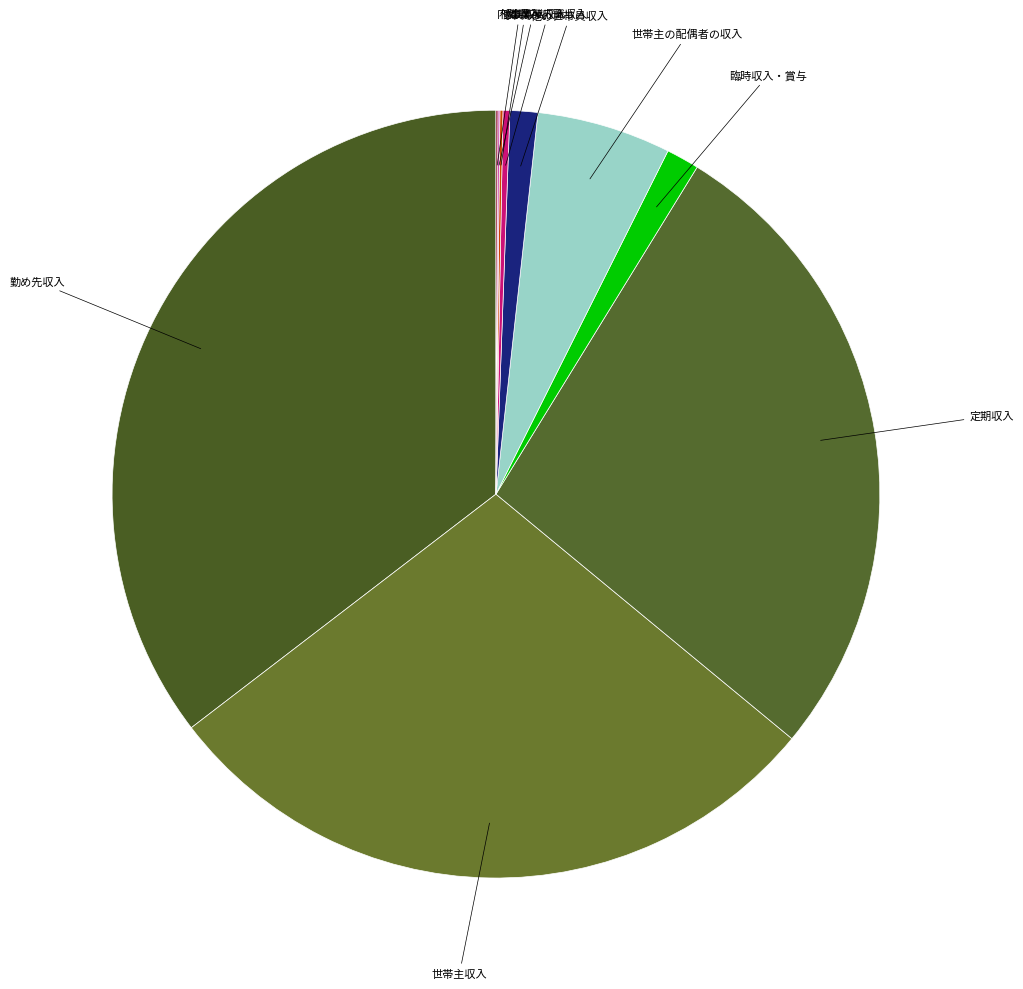

Rank the categories by value from lowest to highest.

内職収入, 他の事業収入, 家賃収入, 事業・内職収入, 他の世帯員収入, 臨時収入・賞与, 世帯主の配偶者の収入, 定期収入, 世帯主収入, 勤め先収入